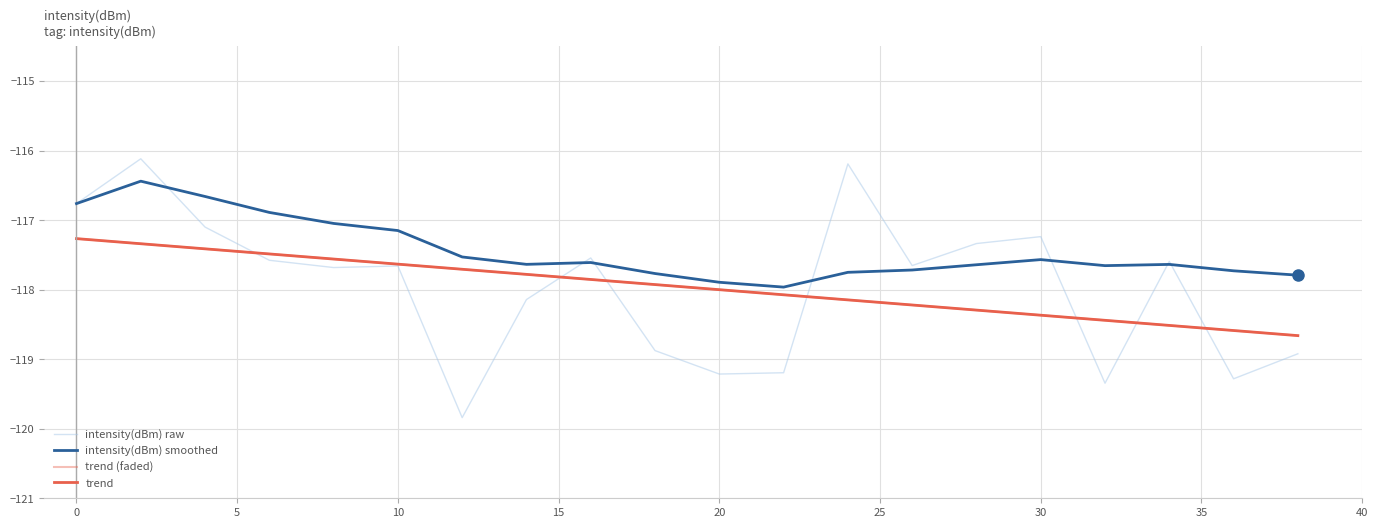

List the series in order of their peak value, lowest first.

trend (faded), trend, intensity(dBm) smoothed, intensity(dBm) raw